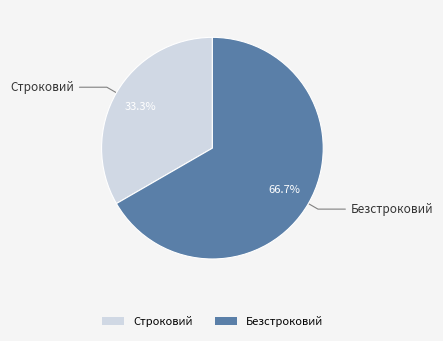

Between Безстроковий and Строковий, which is larger?

Безстроковий